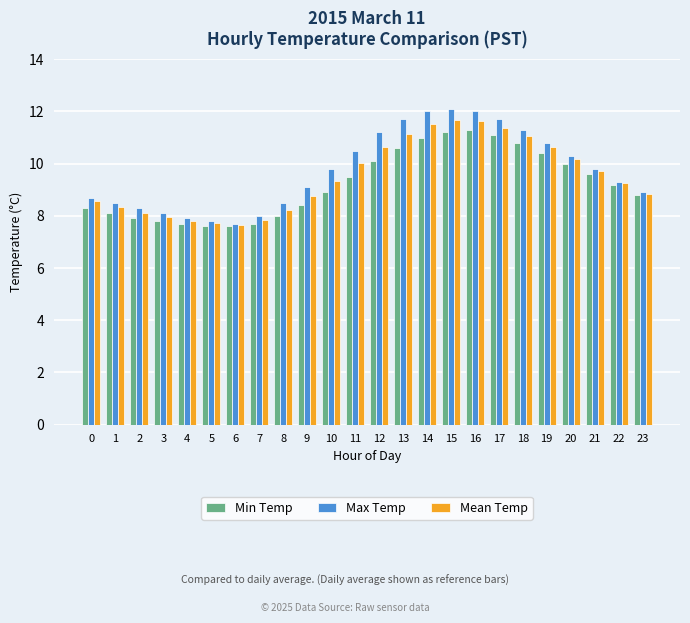

Is the value of Min Temp at 11 greater than the value of Mean Temp at 0?

Yes